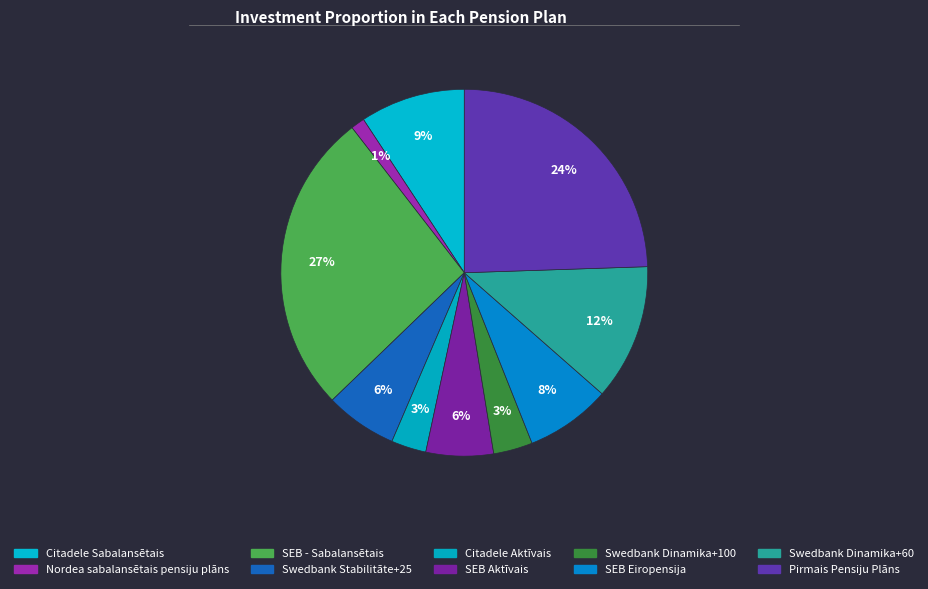

Is it true that Swedbank Dinamika+60 is 12% of the pie?

True